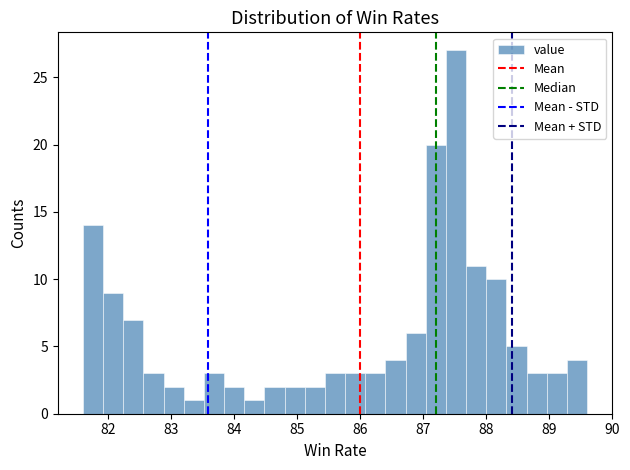

Around what value on the x-axis is the tallest bar? Give the approximate position of its centre, as read against the axis.

87.5